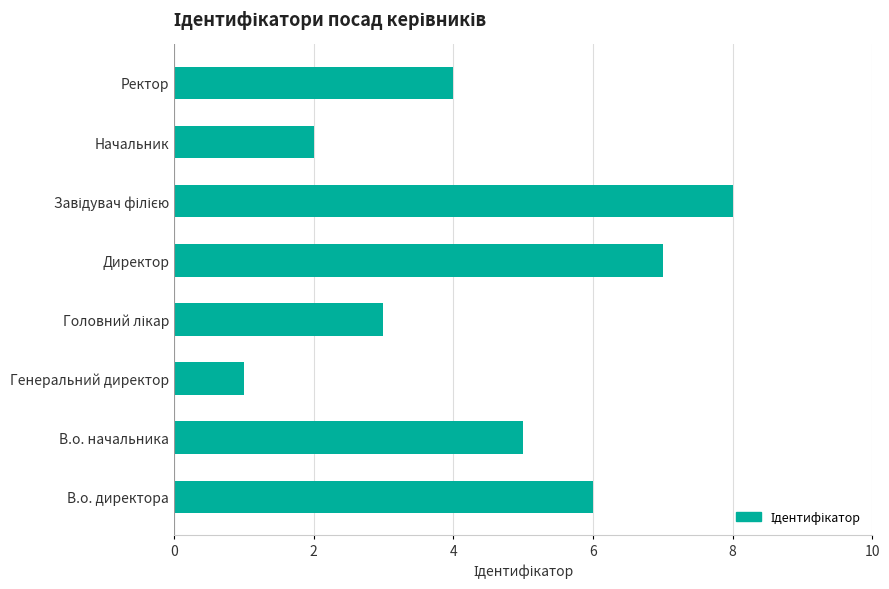

Is it true that the value at Ректор is 4?

True